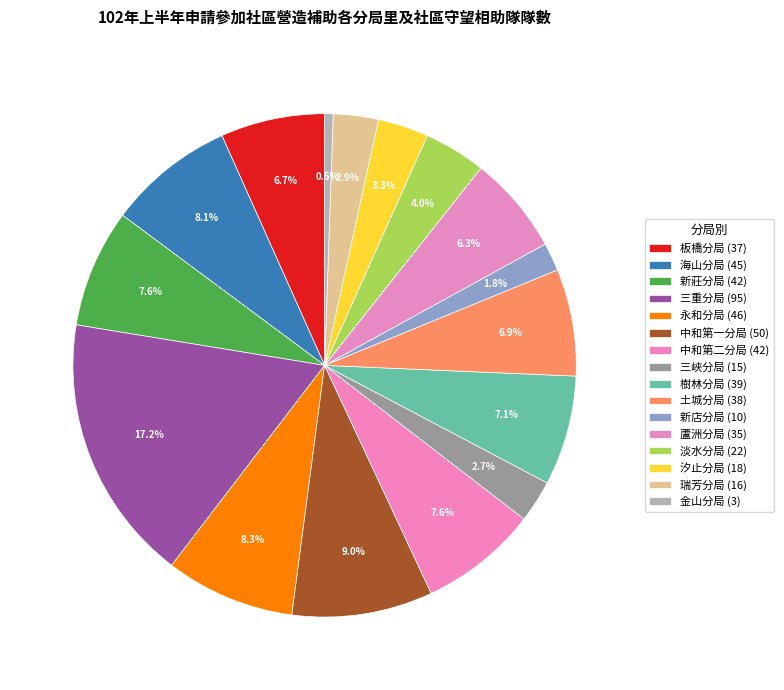

Count the number of slices in the pie.

16